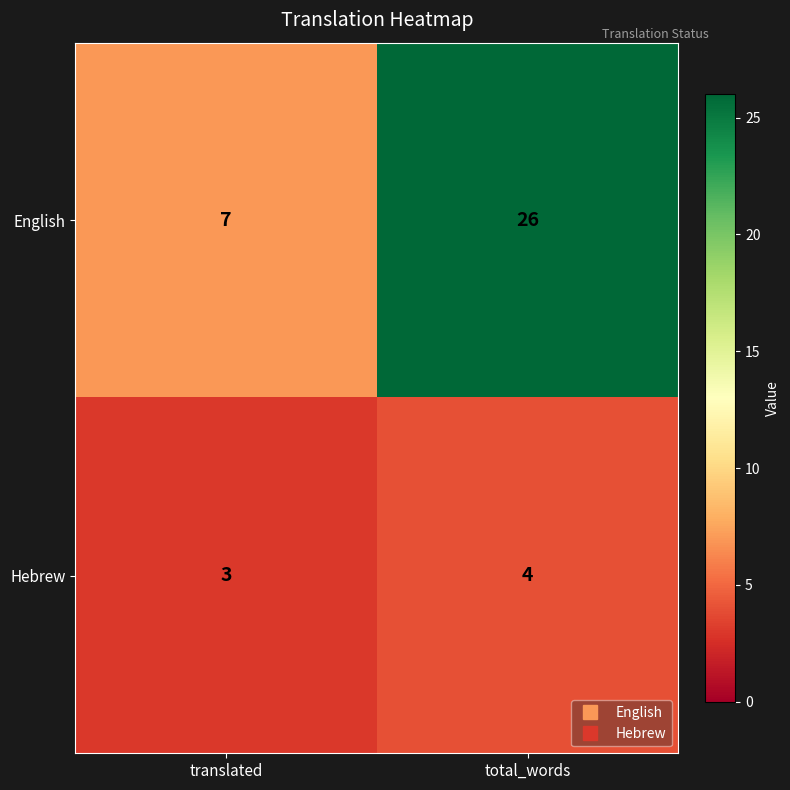

At which category does the chart reach its peak across all series?

total_words